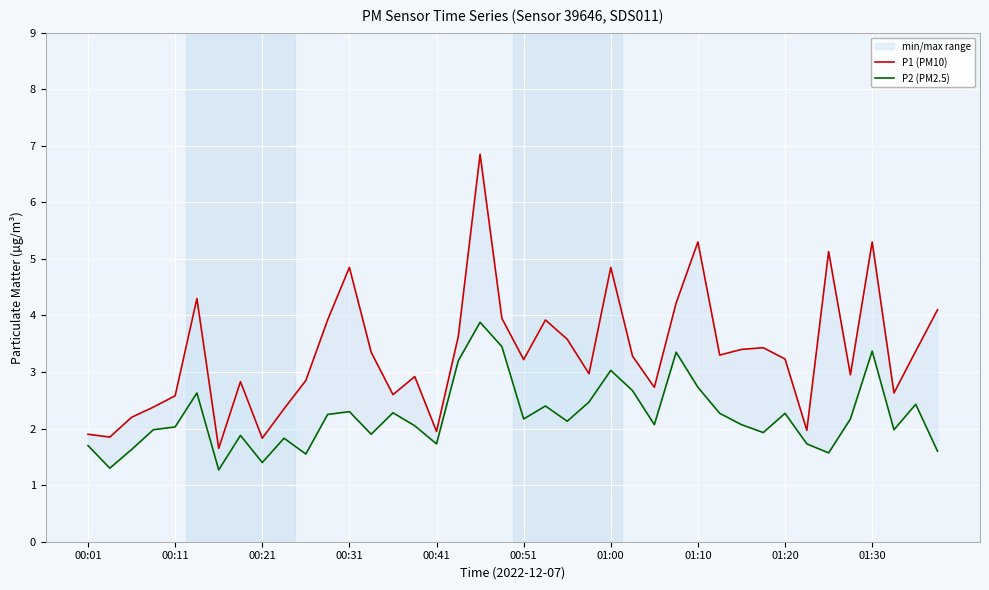

Reading right to left, extract all data points from this chart.

P1 (PM10): 4.1	3.4	2.6	5.3	3.0	5.1	2.0	3.2	3.4	3.4	3.3	5.3	4.2	2.7	3.3	4.8	3.0	3.6	3.9	3.2	4.0	6.8	3.6	1.9	2.9	2.6	3.4	4.8	3.9	2.9	2.4	1.8	2.8	1.6	4.3	2.6	2.4	2.2	1.9	1.9
P2 (PM2.5): 1.6	2.4	2.0	3.4	2.2	1.6	1.7	2.3	1.9	2.1	2.3	2.7	3.4	2.1	2.7	3.0	2.5	2.1	2.4	2.2	3.5	3.9	3.2	1.7	2.0	2.3	1.9	2.3	2.2	1.6	1.8	1.4	1.9	1.3	2.6	2.0	2.0	1.6	1.3	1.7